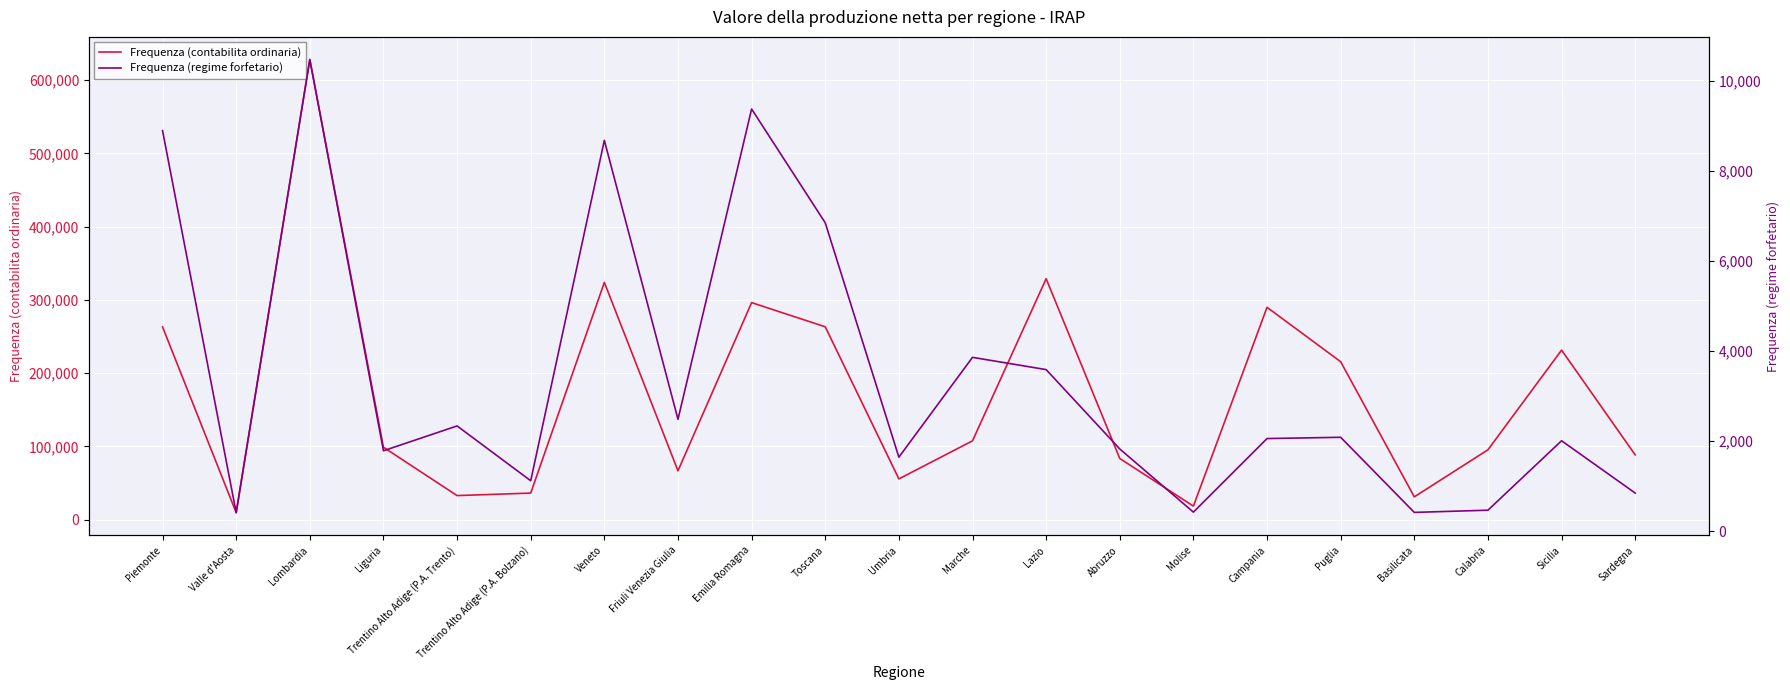

Is it true that Frequenza (regime forfetario) equals 15152 at Veneto?

False